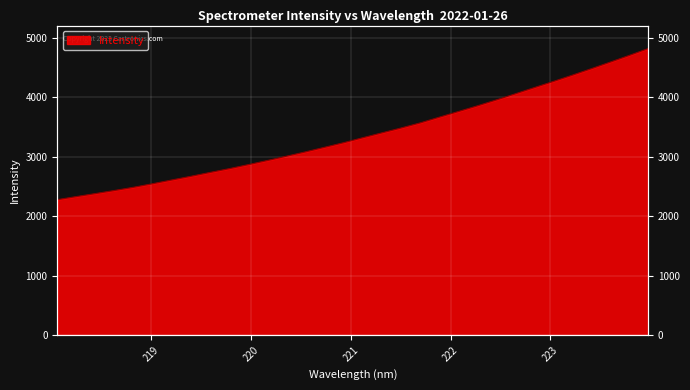

What position from the right is 220.5444?

19